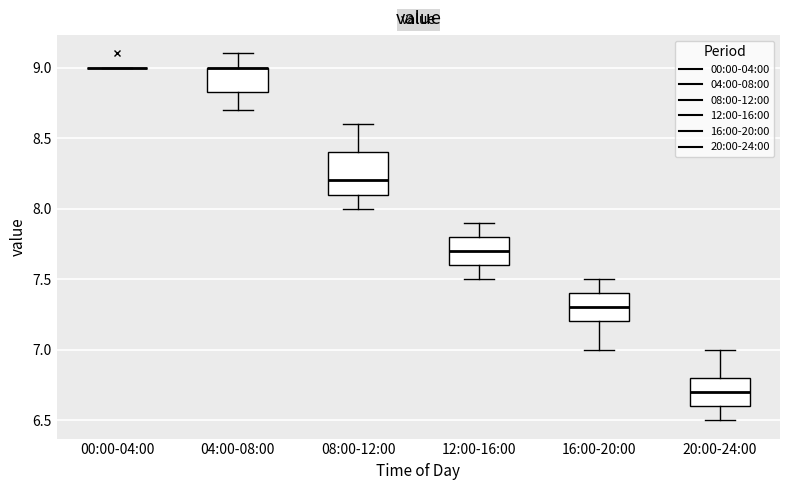

Reading left to right, transcribe this box plot: for each box, give where its median line is, the range the box spans, and where its two whiskers end, as read against the y-axis. The values are not printed on the chart, so give them approximately, as read against the axis.

00:00-04:00: box collapsed to a line at 9.00, whiskers 9.00 to 9.00
04:00-08:00: median 9.00 (drawn on the box's upper edge), box 8.85 to 9.00, whiskers 8.70 to 9.10
08:00-12:00: median 8.20, box 8.10 to 8.40, whiskers 8.00 to 8.60
12:00-16:00: median 7.70, box 7.60 to 7.80, whiskers 7.50 to 7.90
16:00-20:00: median 7.30, box 7.20 to 7.40, whiskers 7.00 to 7.50
20:00-24:00: median 6.70, box 6.60 to 6.80, whiskers 6.50 to 7.00